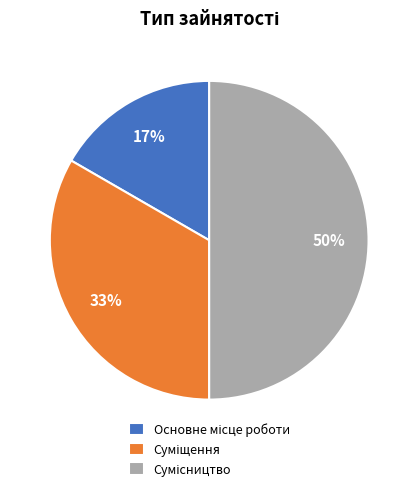

To the nearest percent, what is the average slice percentage?

33%